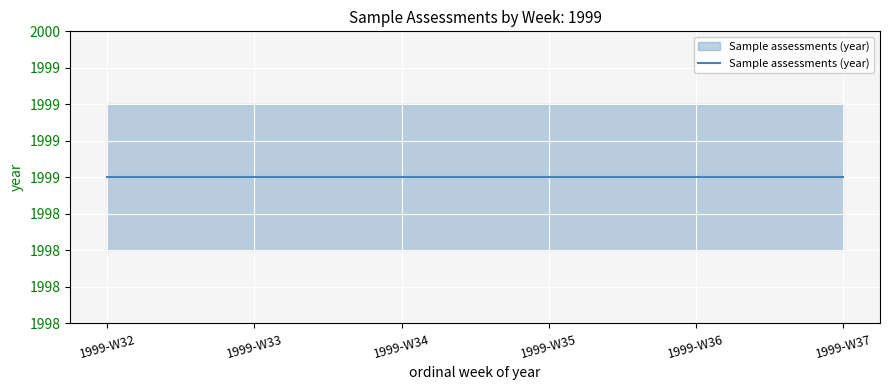

What is the value of the Ordinal week point at the 2nd from the left?

33